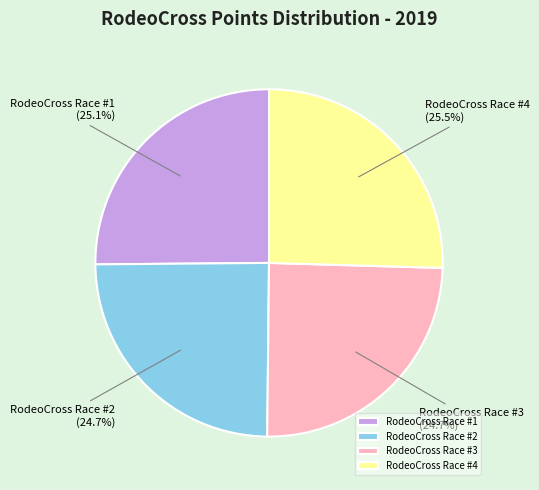

Count the number of slices in the pie.

4